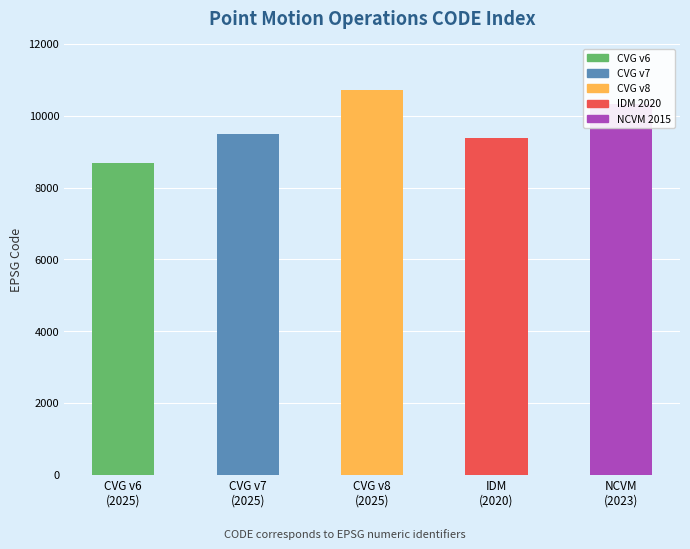

How many data points does each series have?

5